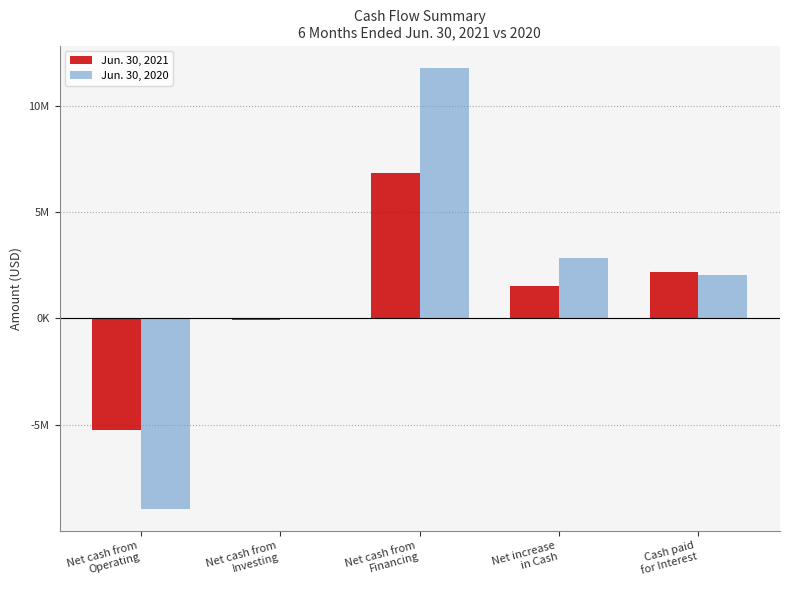

Which series has the widest spread of values?

Jun. 30, 2020